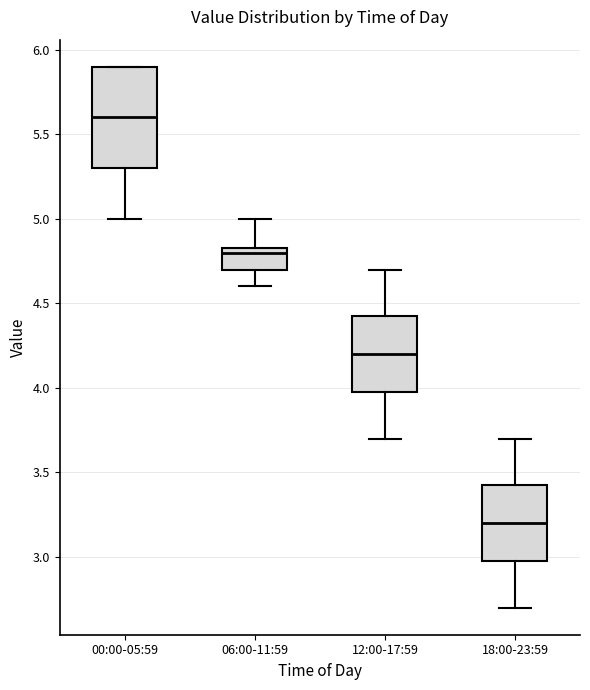

Where does the median line of the box for 00:00-05:59 sit on the y-axis? The values are not printed on the chart, so give them approximately, as read against the axis.

5.60